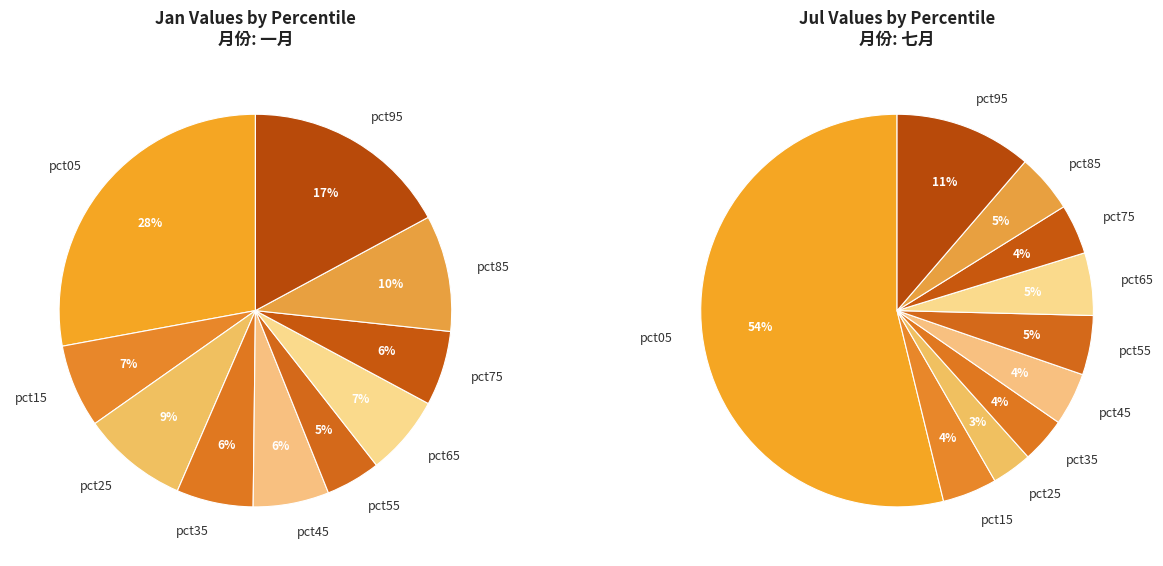

How many slices are in this pie chart?

10